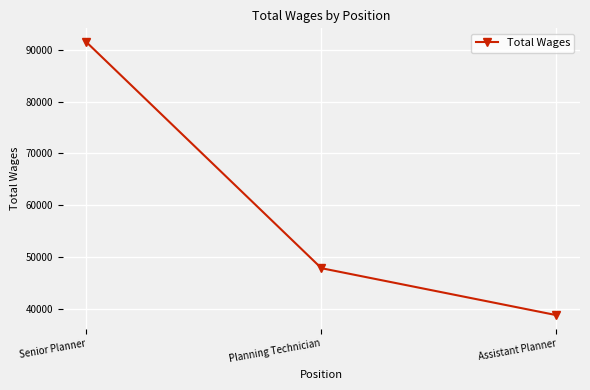

Between Senior Planner and Assistant Planner, which is larger?

Senior Planner